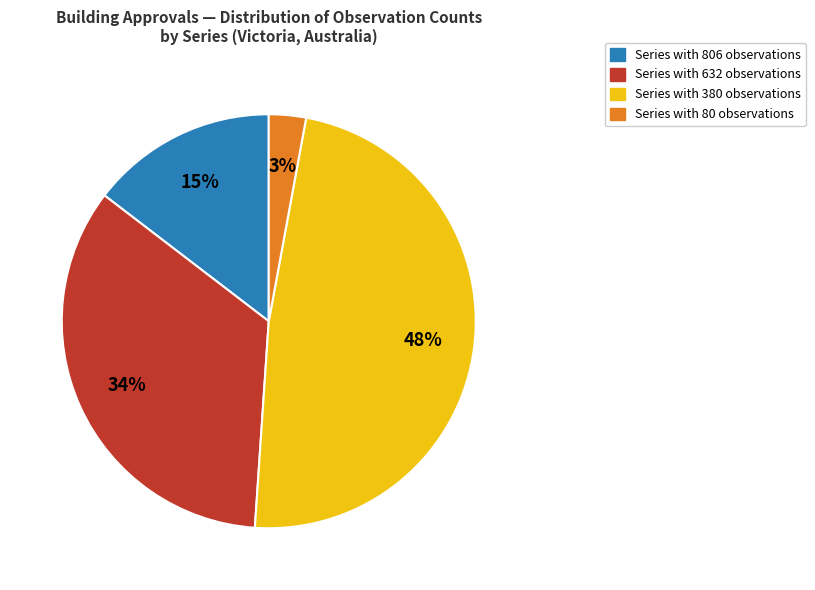

Is there any slice that represents more than half of the pie?

No